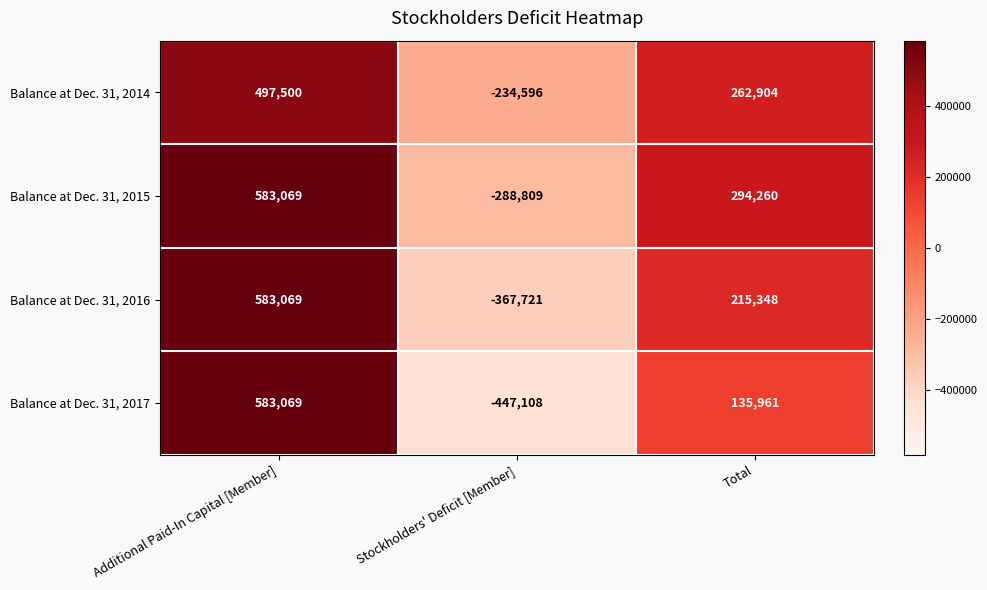

Reading left to right, transcribe all the data shown in this chart.

Balance at Dec. 31, 2014: Additional Paid-In Capital [Member]=497500	Stockholders' Deficit [Member]=-234596	Total=262904
Balance at Dec. 31, 2015: Additional Paid-In Capital [Member]=583069	Stockholders' Deficit [Member]=-288809	Total=294260
Balance at Dec. 31, 2016: Additional Paid-In Capital [Member]=583069	Stockholders' Deficit [Member]=-367721	Total=215348
Balance at Dec. 31, 2017: Additional Paid-In Capital [Member]=583069	Stockholders' Deficit [Member]=-447108	Total=135961